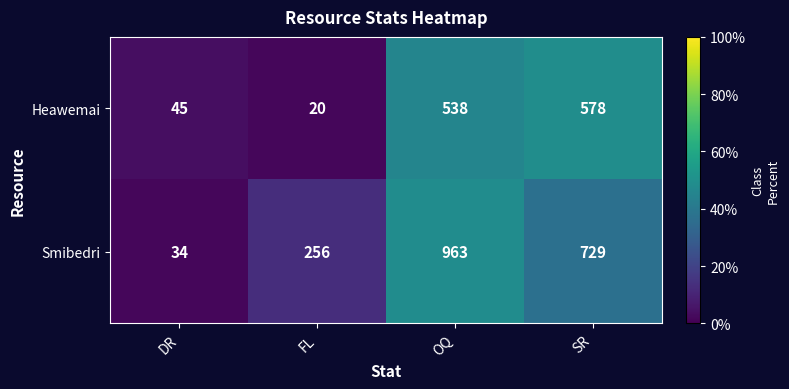

What is the total value across all series at OQ?

1501